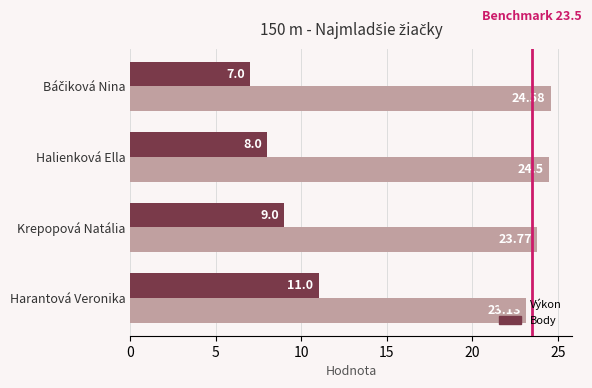

Rank the series by their average value, from lowest to highest.

Body, Výkon